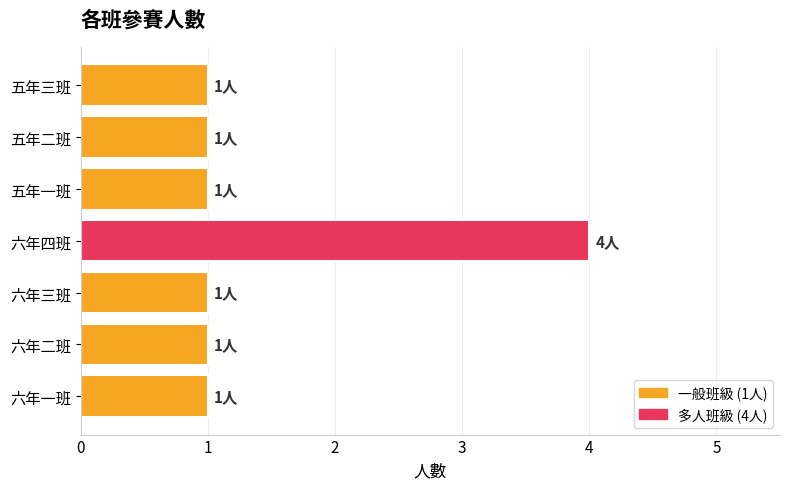

What is the ratio of the value at 五年三班 to the value at 五年一班?

1.0